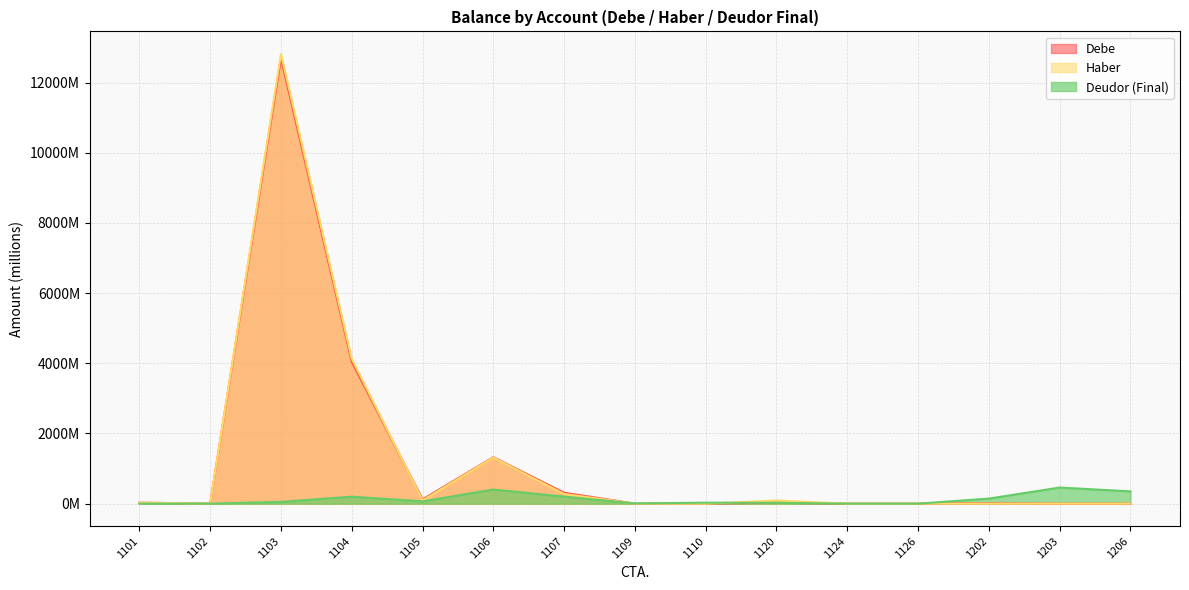

What is the sum of all Deudor (Final) values?

1932.5